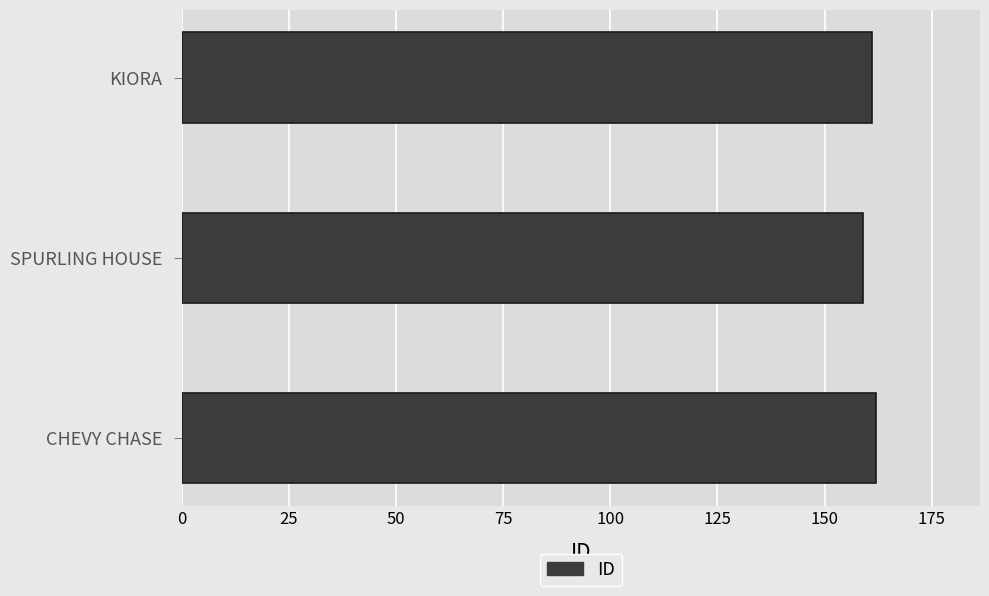

Approximately how many times larger is the value at CHEVY CHASE compared to SPURLING HOUSE?

1.0